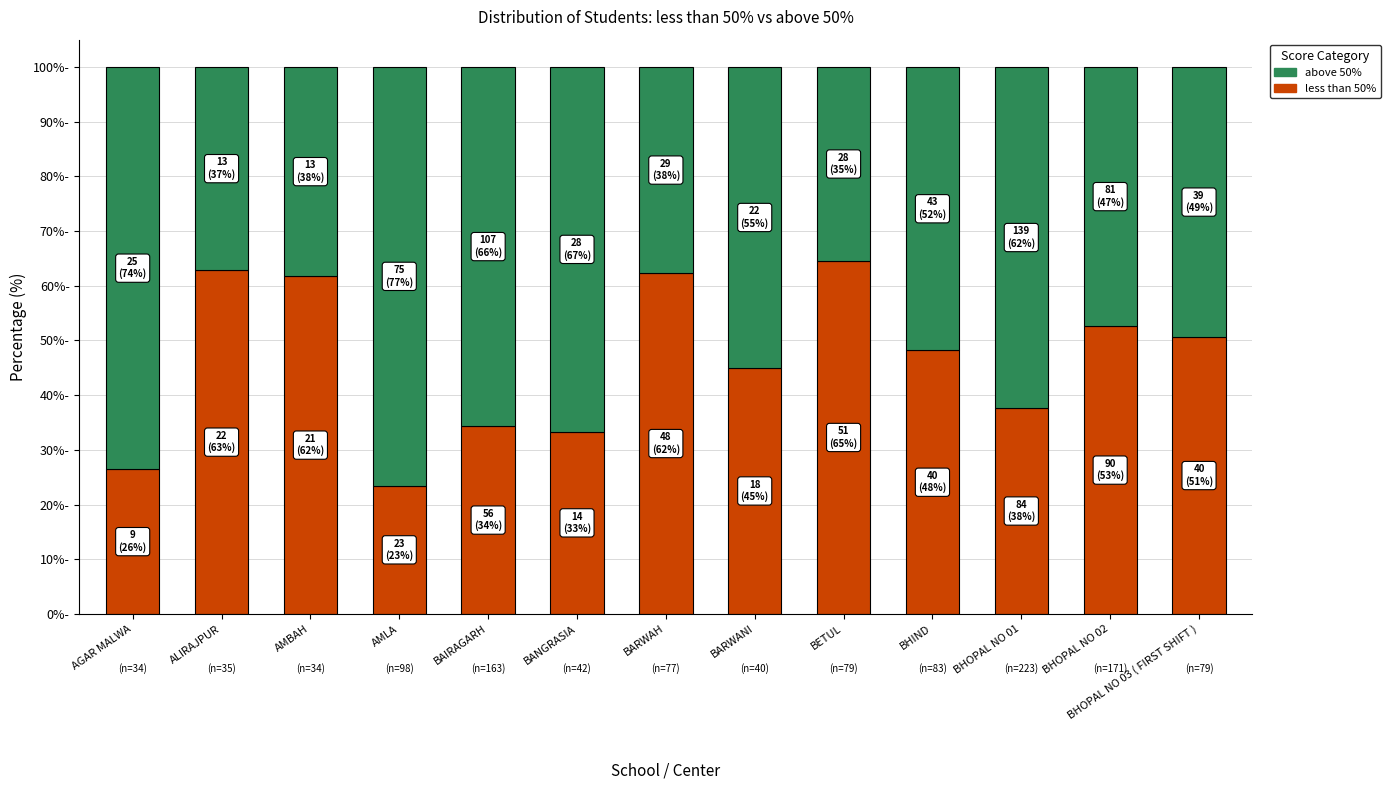

Which has a higher value, BHOPAL NO 03 ( FIRST SHIFT ) or BANGRASIA?

BHOPAL NO 03 ( FIRST SHIFT )